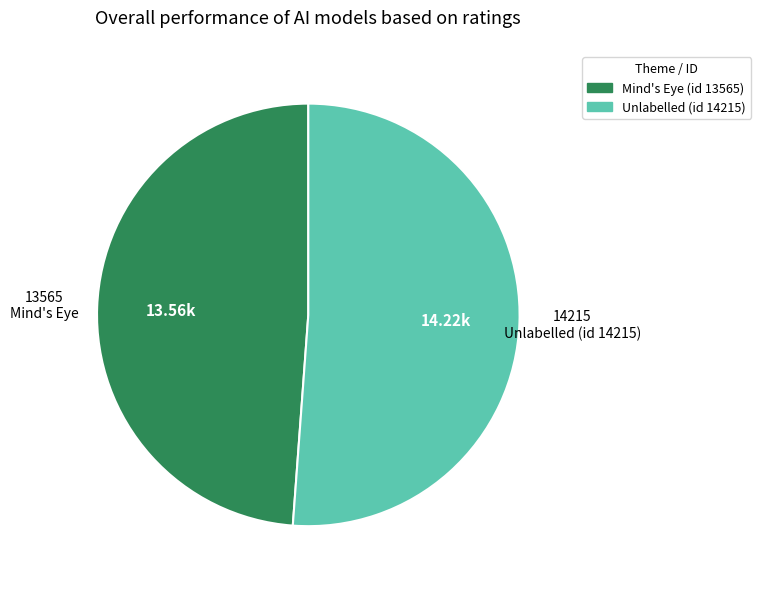

Rank the categories by value from lowest to highest.

Mind's Eye (id 13565), Unlabelled (id 14215)